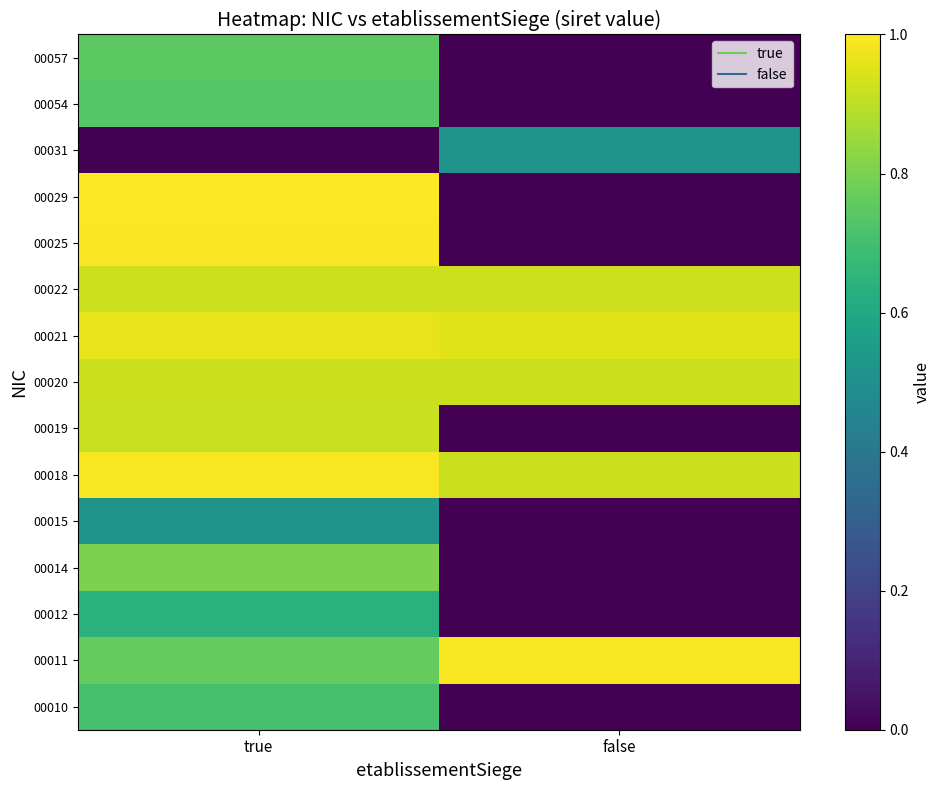

Reading right to left, what are all the values shown in this chart?

00010: false=0.0	true=0.7
00011: false=1.0	true=0.8
00012: false=0.0	true=0.6
00014: false=0.0	true=0.8
00015: false=0.0	true=0.5
00018: false=0.9	true=1.0
00019: false=0.0	true=0.9
00020: false=0.9	true=0.9
00021: false=1.0	true=1.0
00022: false=0.9	true=0.9
00025: false=0.0	true=1.0
00029: false=0.0	true=1.0
00031: false=0.5	true=0.0
00054: false=0.0	true=0.7
00057: false=0.0	true=0.7